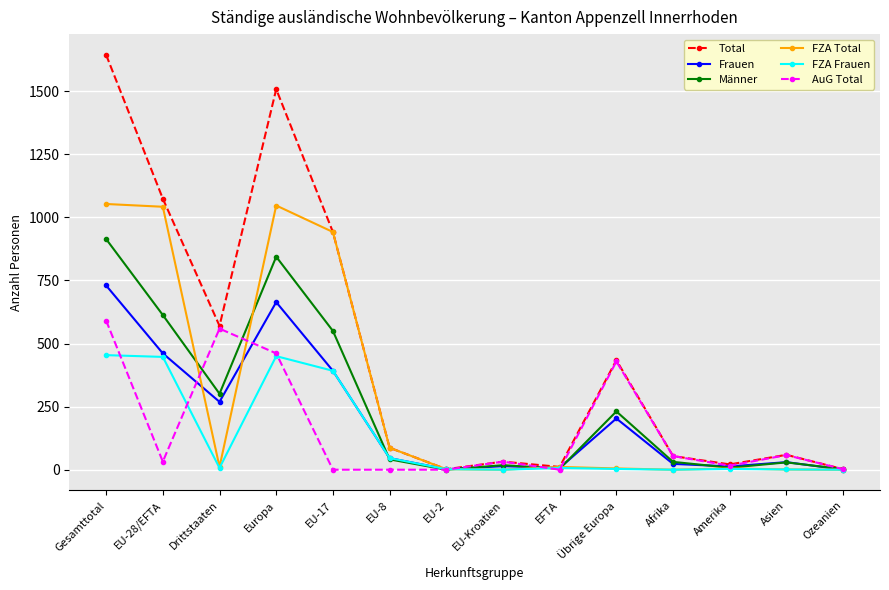

Which series has the largest range (max minus min)?

Total